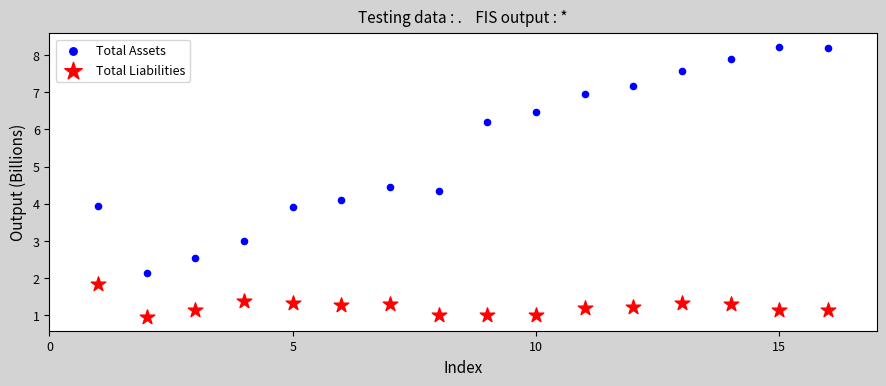

Which series contains the highest Y value?

Total Assets